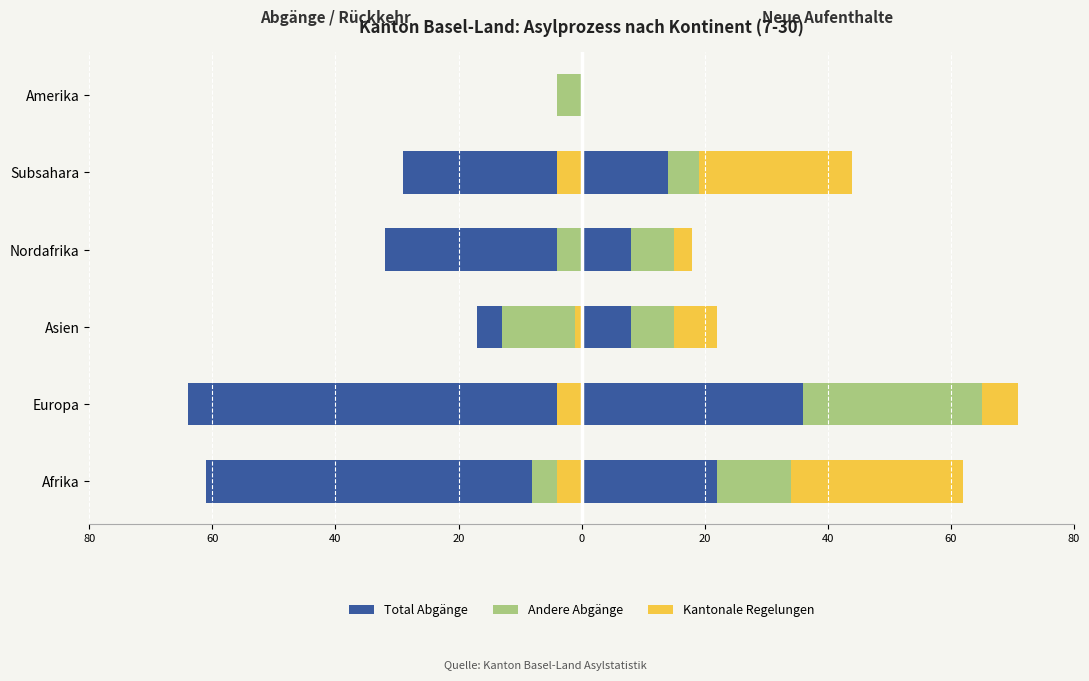

Which has a higher value, Amerika or Subsahara?

Amerika